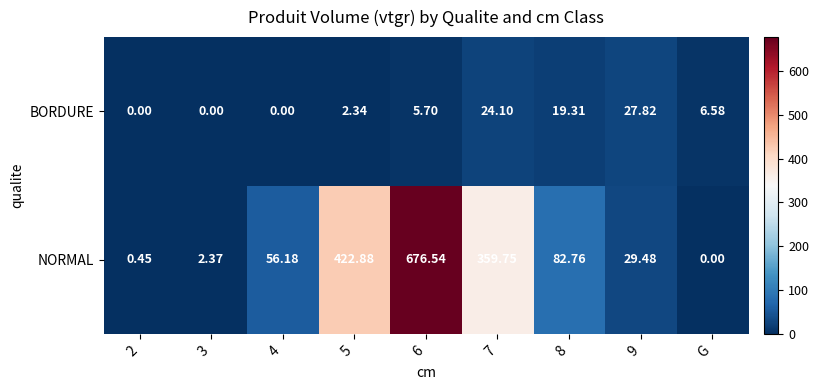

How many distinct data groups are displayed?

2